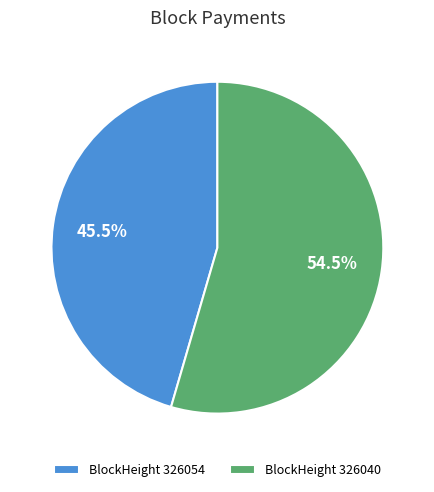

What is the ratio of the value at BlockHeight 326054 to the value at BlockHeight 326040?

0.8